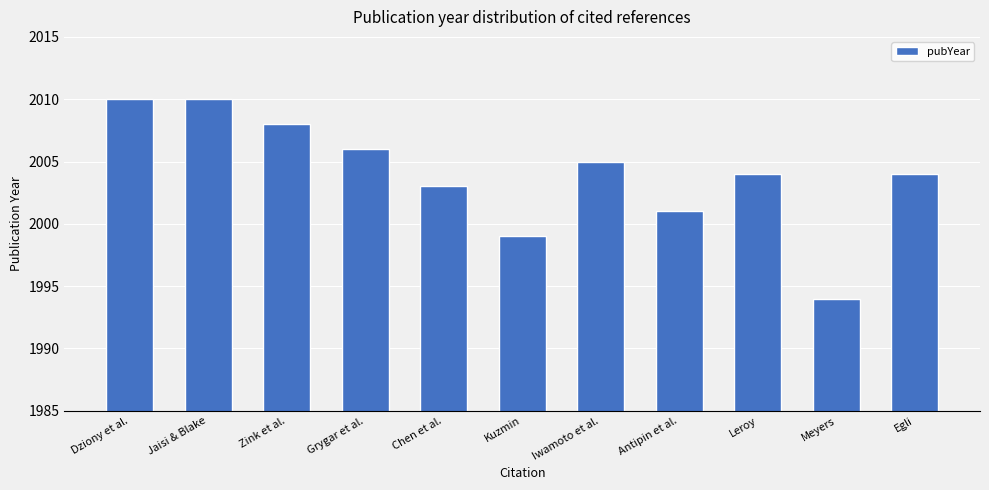

Are the bars grouped side by side (vs. stacked)?

No